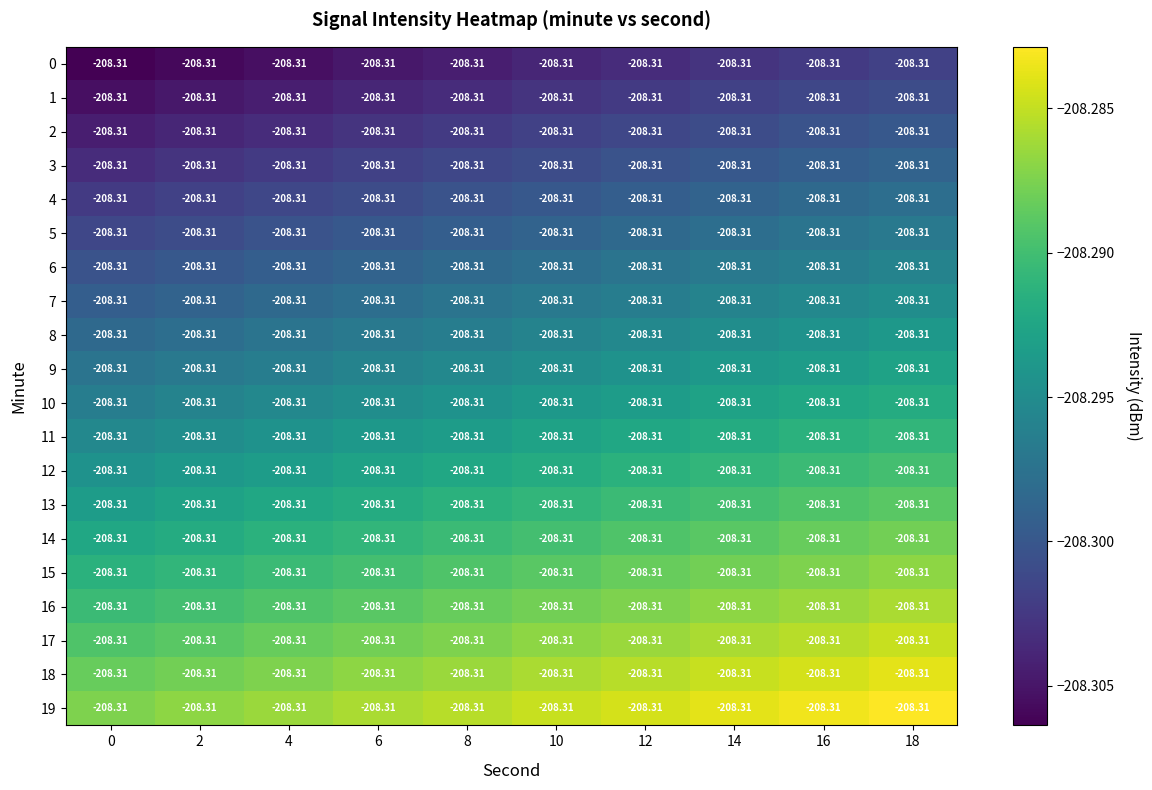

Reading right to left, transcribe all the data shown in this chart.

0: 18=-208.3	16=-208.3	14=-208.3	12=-208.3	10=-208.3	8=-208.3	6=-208.3	4=-208.3	2=-208.3	0=-208.3
1: 18=-208.3	16=-208.3	14=-208.3	12=-208.3	10=-208.3	8=-208.3	6=-208.3	4=-208.3	2=-208.3	0=-208.3
2: 18=-208.3	16=-208.3	14=-208.3	12=-208.3	10=-208.3	8=-208.3	6=-208.3	4=-208.3	2=-208.3	0=-208.3
3: 18=-208.3	16=-208.3	14=-208.3	12=-208.3	10=-208.3	8=-208.3	6=-208.3	4=-208.3	2=-208.3	0=-208.3
4: 18=-208.3	16=-208.3	14=-208.3	12=-208.3	10=-208.3	8=-208.3	6=-208.3	4=-208.3	2=-208.3	0=-208.3
5: 18=-208.3	16=-208.3	14=-208.3	12=-208.3	10=-208.3	8=-208.3	6=-208.3	4=-208.3	2=-208.3	0=-208.3
6: 18=-208.3	16=-208.3	14=-208.3	12=-208.3	10=-208.3	8=-208.3	6=-208.3	4=-208.3	2=-208.3	0=-208.3
7: 18=-208.3	16=-208.3	14=-208.3	12=-208.3	10=-208.3	8=-208.3	6=-208.3	4=-208.3	2=-208.3	0=-208.3
8: 18=-208.3	16=-208.3	14=-208.3	12=-208.3	10=-208.3	8=-208.3	6=-208.3	4=-208.3	2=-208.3	0=-208.3
9: 18=-208.3	16=-208.3	14=-208.3	12=-208.3	10=-208.3	8=-208.3	6=-208.3	4=-208.3	2=-208.3	0=-208.3
10: 18=-208.3	16=-208.3	14=-208.3	12=-208.3	10=-208.3	8=-208.3	6=-208.3	4=-208.3	2=-208.3	0=-208.3
11: 18=-208.3	16=-208.3	14=-208.3	12=-208.3	10=-208.3	8=-208.3	6=-208.3	4=-208.3	2=-208.3	0=-208.3
12: 18=-208.3	16=-208.3	14=-208.3	12=-208.3	10=-208.3	8=-208.3	6=-208.3	4=-208.3	2=-208.3	0=-208.3
13: 18=-208.3	16=-208.3	14=-208.3	12=-208.3	10=-208.3	8=-208.3	6=-208.3	4=-208.3	2=-208.3	0=-208.3
14: 18=-208.3	16=-208.3	14=-208.3	12=-208.3	10=-208.3	8=-208.3	6=-208.3	4=-208.3	2=-208.3	0=-208.3
15: 18=-208.3	16=-208.3	14=-208.3	12=-208.3	10=-208.3	8=-208.3	6=-208.3	4=-208.3	2=-208.3	0=-208.3
16: 18=-208.3	16=-208.3	14=-208.3	12=-208.3	10=-208.3	8=-208.3	6=-208.3	4=-208.3	2=-208.3	0=-208.3
17: 18=-208.3	16=-208.3	14=-208.3	12=-208.3	10=-208.3	8=-208.3	6=-208.3	4=-208.3	2=-208.3	0=-208.3
18: 18=-208.3	16=-208.3	14=-208.3	12=-208.3	10=-208.3	8=-208.3	6=-208.3	4=-208.3	2=-208.3	0=-208.3
19: 18=-208.3	16=-208.3	14=-208.3	12=-208.3	10=-208.3	8=-208.3	6=-208.3	4=-208.3	2=-208.3	0=-208.3